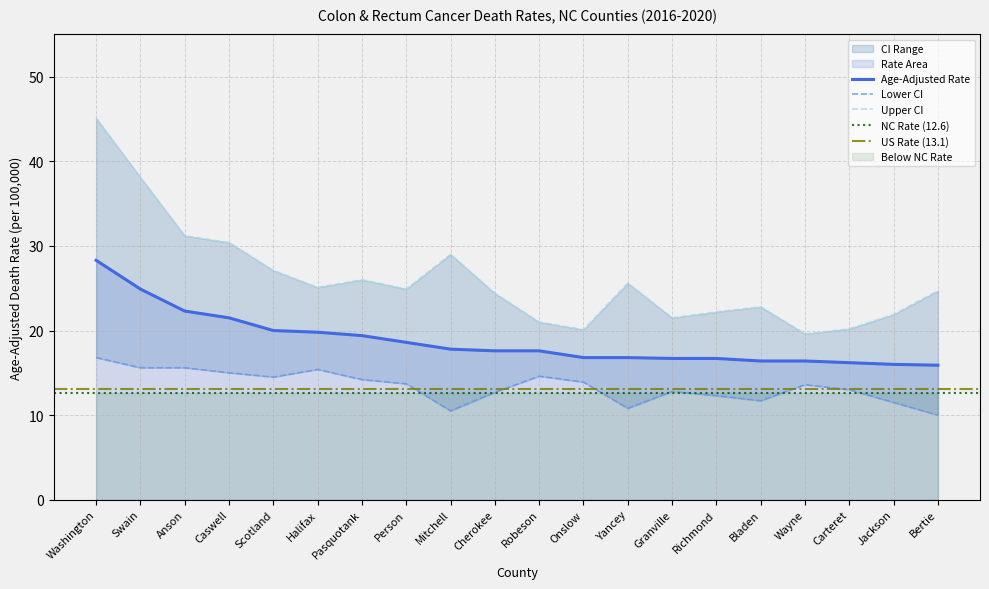

True or false: Lower CI and Upper CI cross at least once.

False